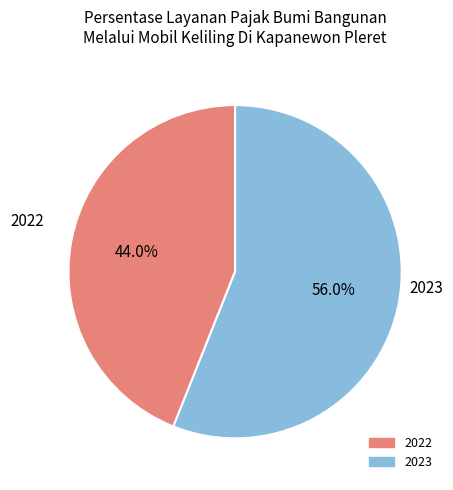

What is the ratio of the value at 2023 to the value at 2022?

1.3